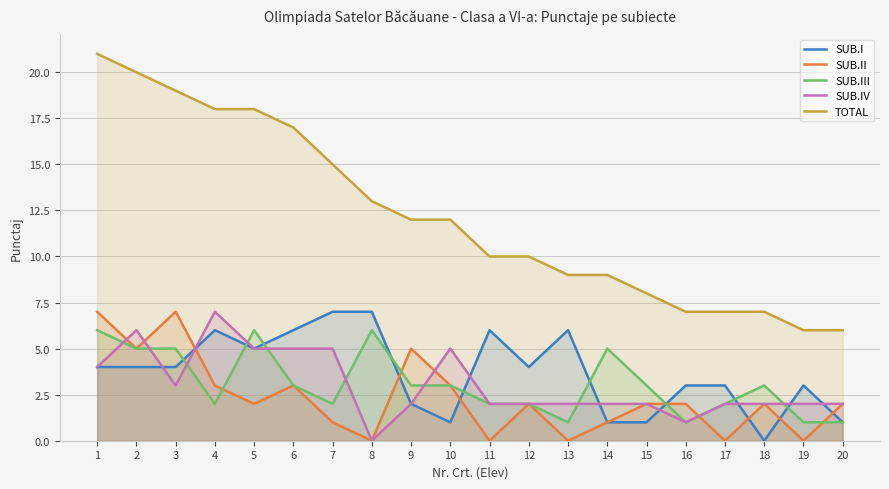

True or false: SUB.I has more than 1 points higher than both neighbors.

True